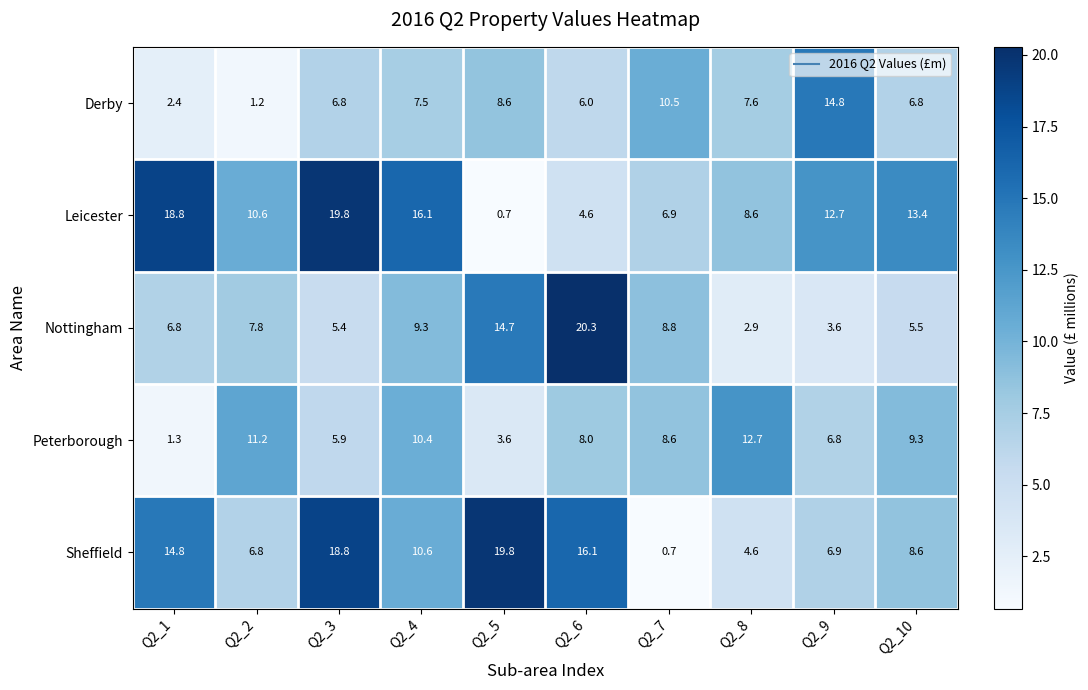

Is the value of Derby at Q2_10 greater than the value of Nottingham at Q2_5?

No